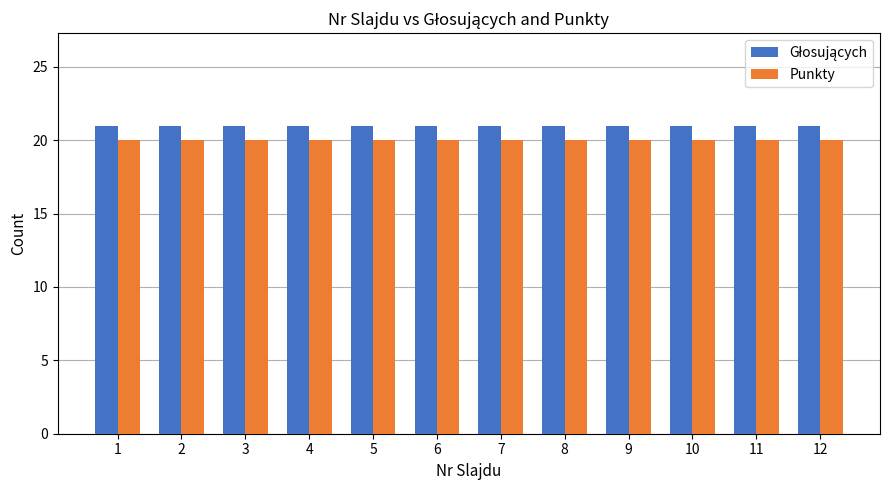

What is the total value across all series at 1?

41